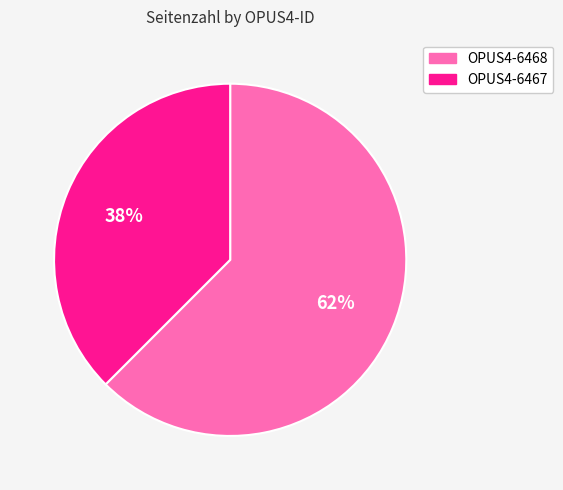

Is the sum of OPUS4-6468 and OPUS4-6467 greater than half?

Yes